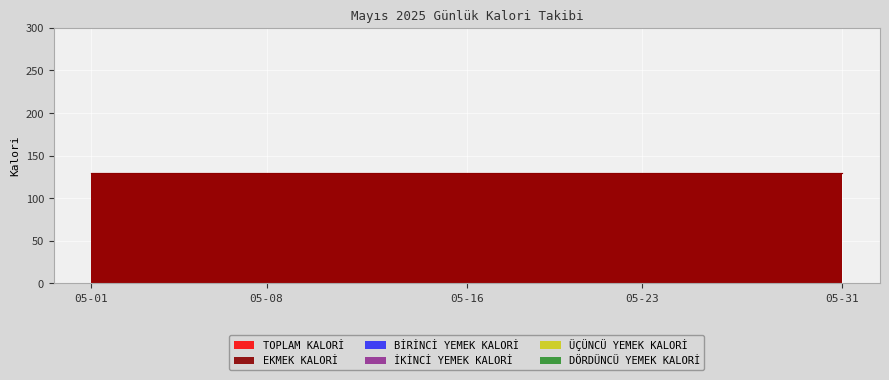

True or false: BİRİNCİ YEMEK KALORİ and TOPLAM KALORİ intersect in this chart.

False